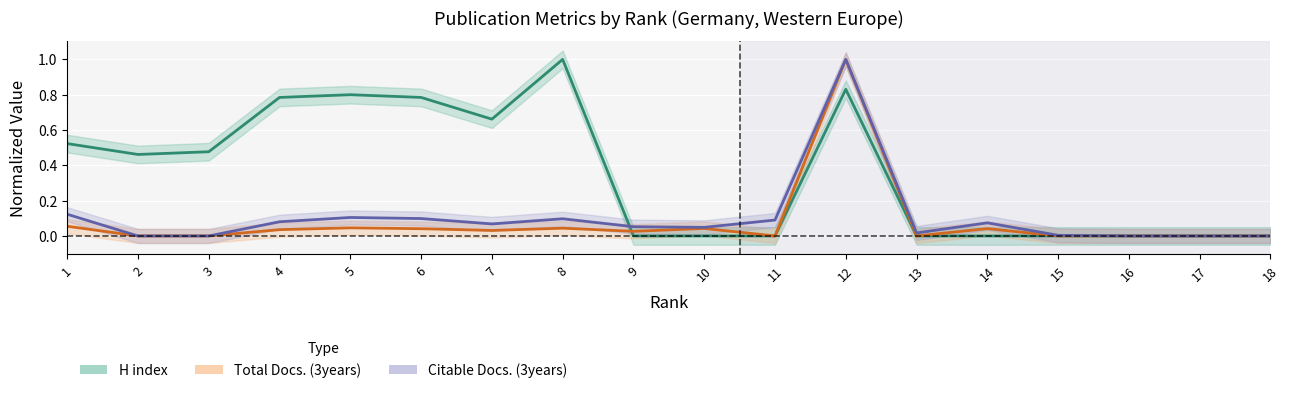

Does the chart display data point markers on the line(s)?

No